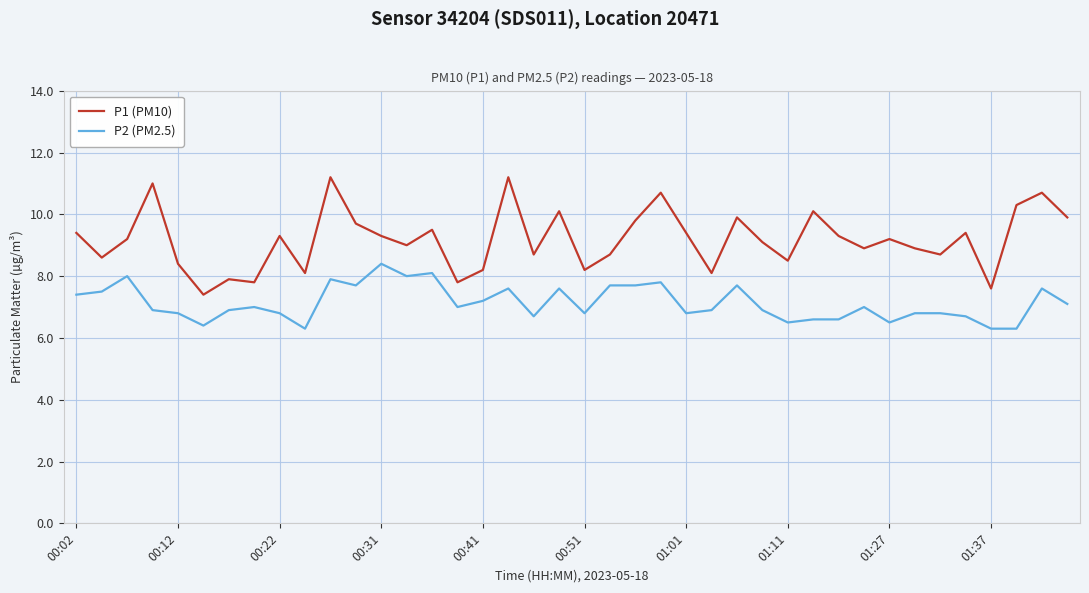

What is the highest value of the P1 (PM10) series?

11.2